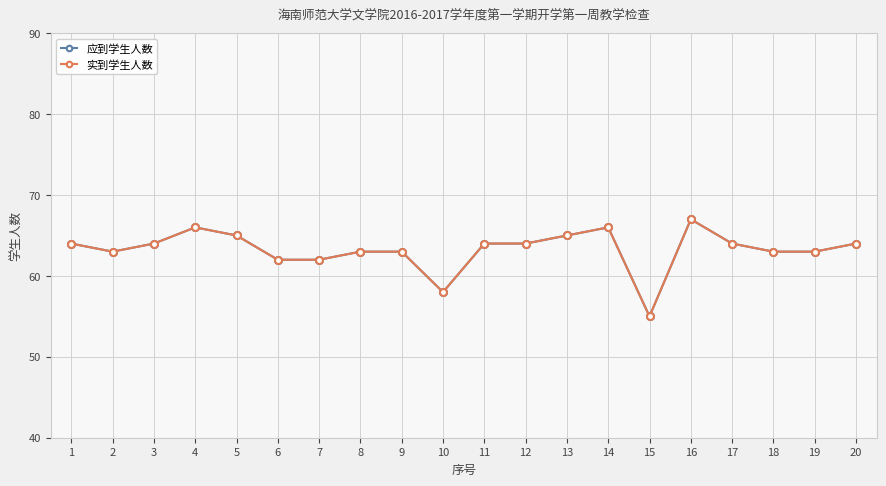

How many lines are shown in the chart?

2